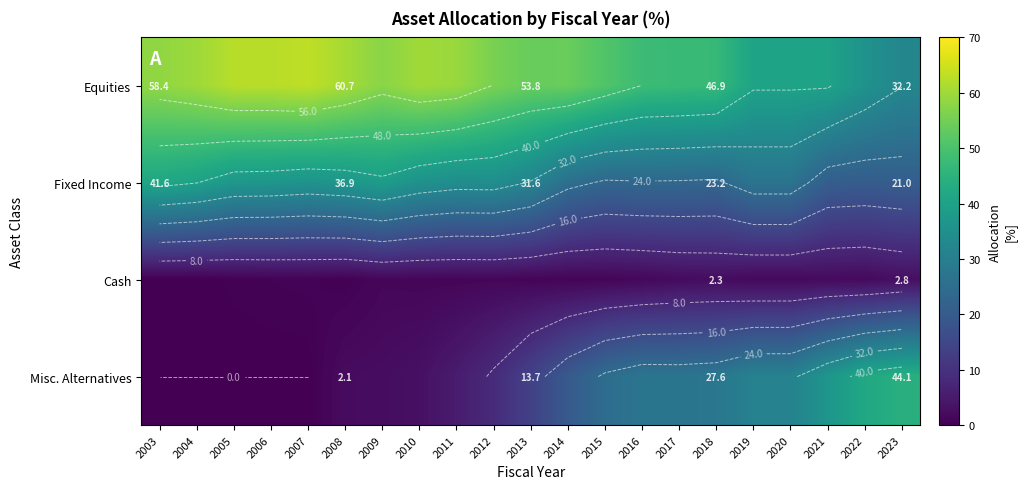

Rank the series by their maximum value, from lowest to highest.

Cash, Fixed Income, Misc. Alternatives, Equities